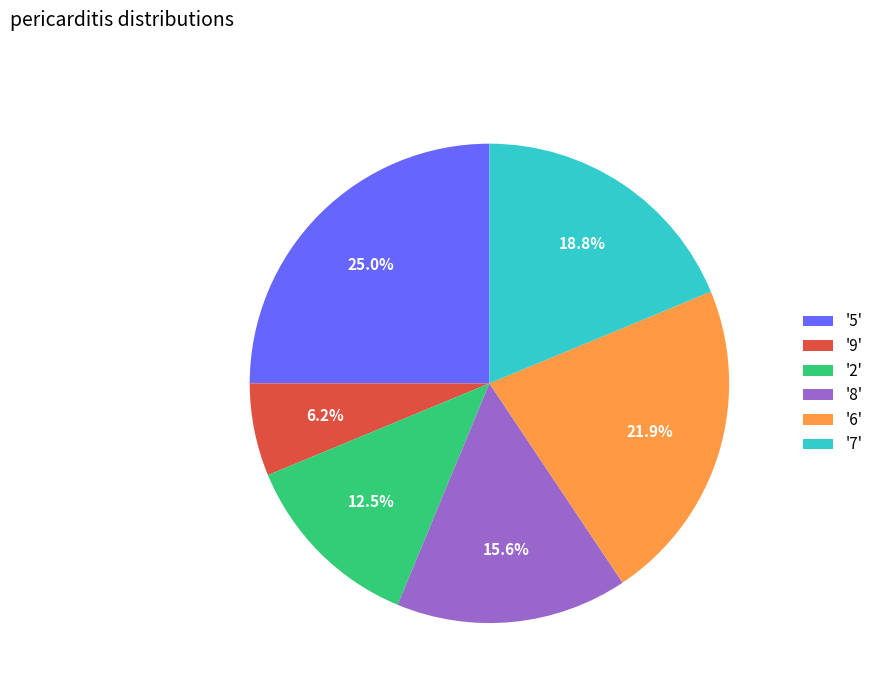

Rank the categories by value from lowest to highest.

'9', '2', '8', '7', '6', '5'